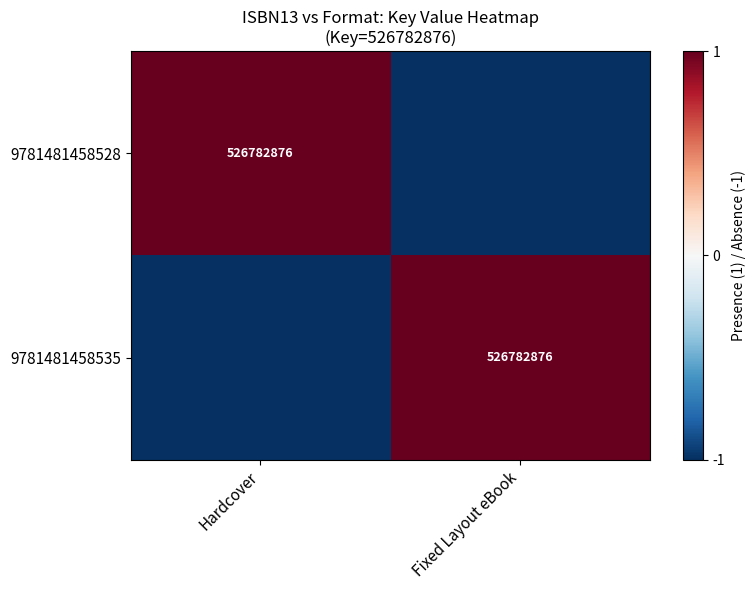

The value of 9781481458528 at Hardcover is 526782876. True or false?

True